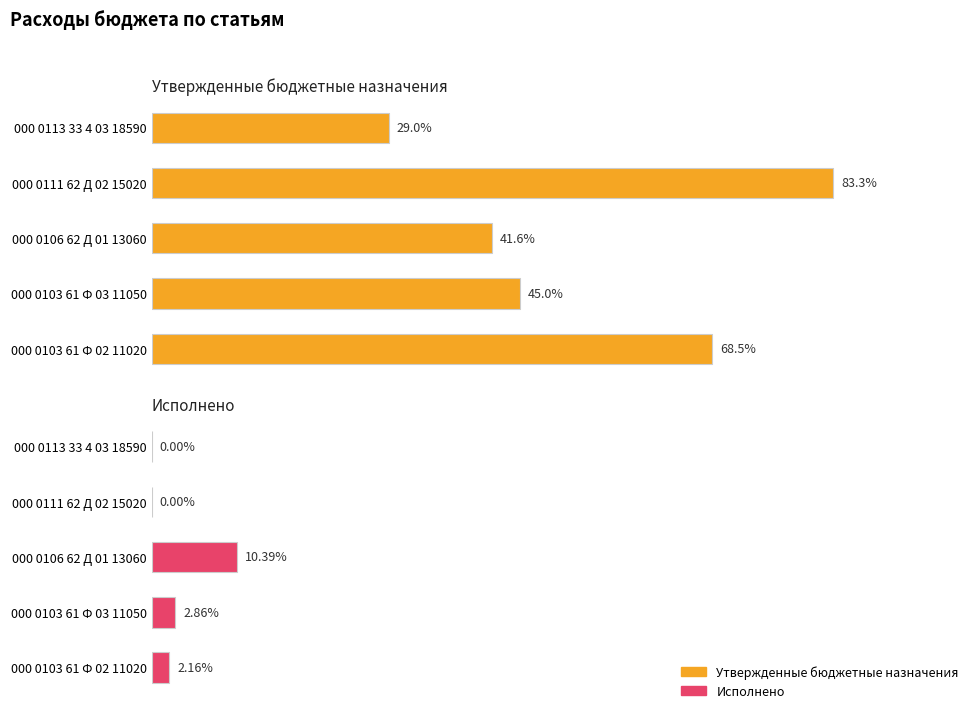

Is it true that Утвержденные бюджетные назначения equals 870207.0 at 000 0111 62 Д 02 15020?

False